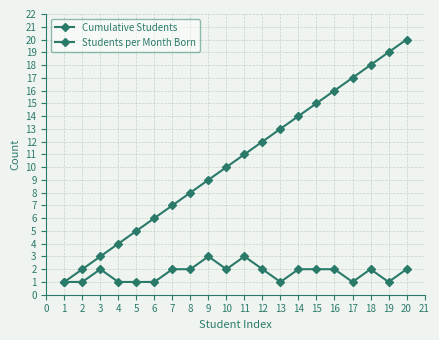

How many distinct data groups are displayed?

2